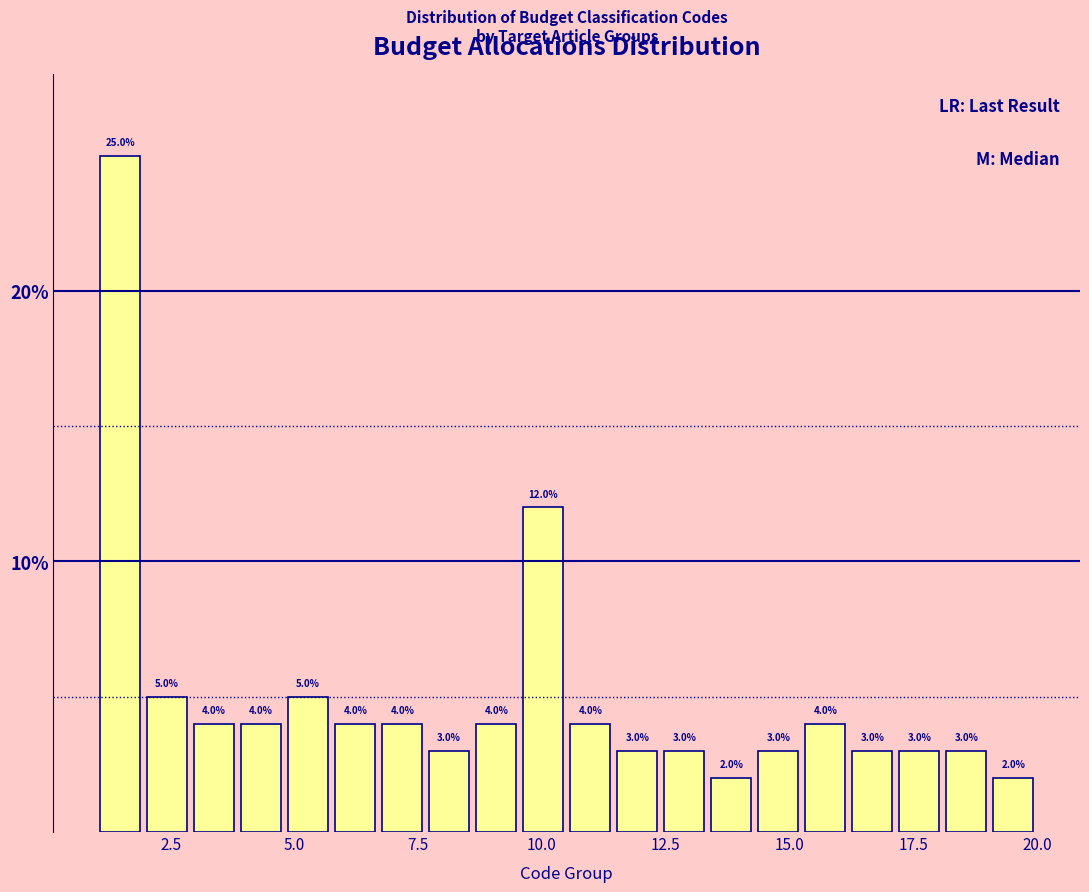

Around what value on the x-axis is the tallest bar? Give the approximate position of its centre, as read against the axis.

1.5